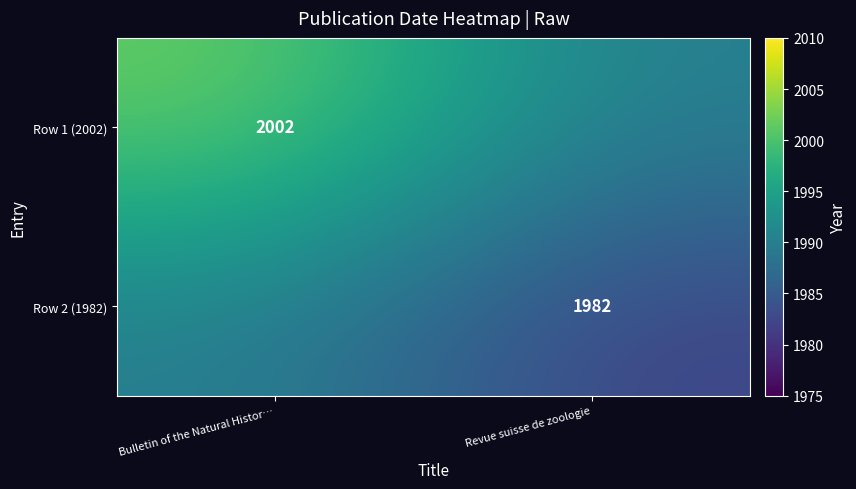

Is it true that Row 2 (1982) equals 3402 at Revue suisse de zoologie?

False